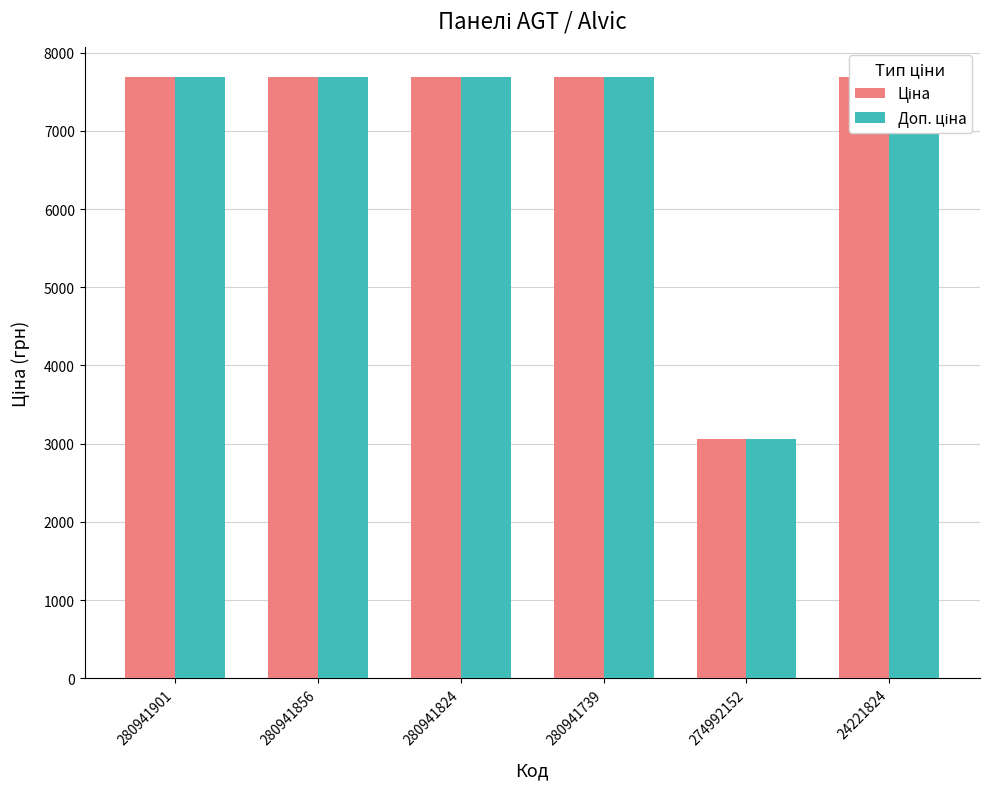

Which series has the largest range (max minus min)?

Ціна